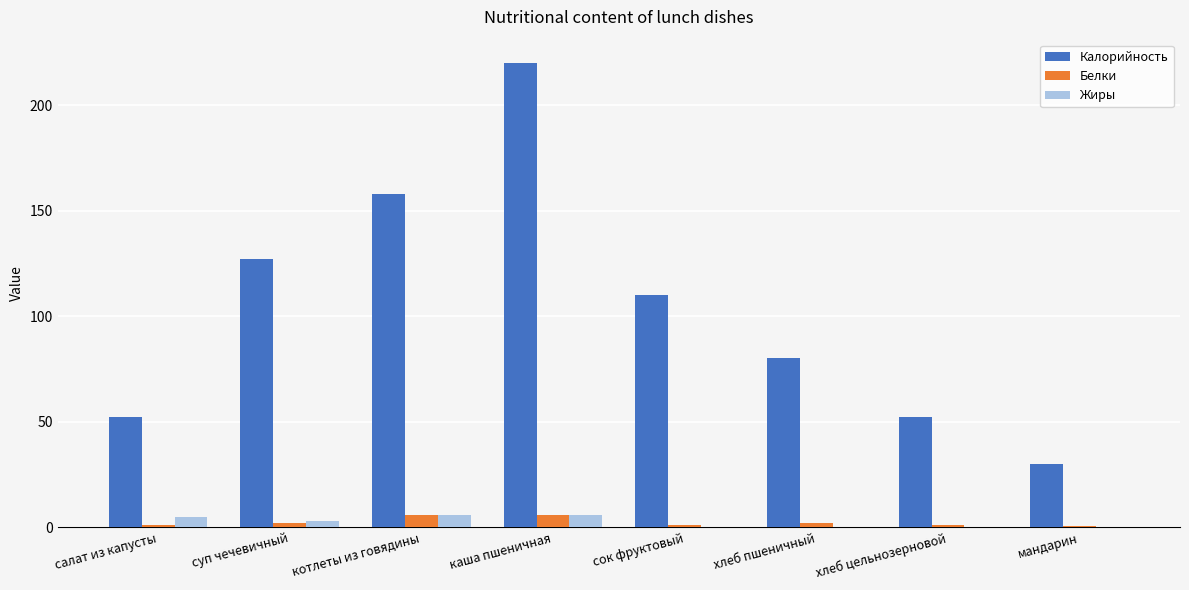

Read the Белки value at каша пшеничная.

6.0